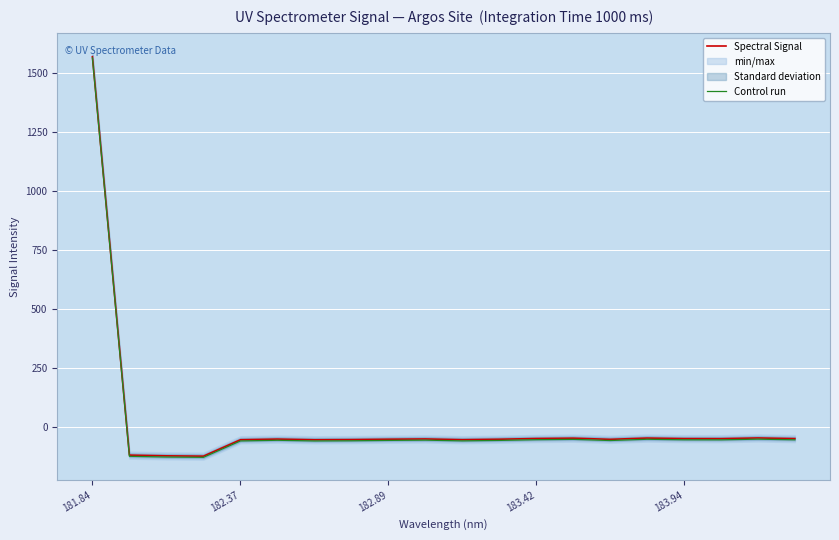

In Control run, how many points are lower than both neighbors (excluding endpoints)?

5